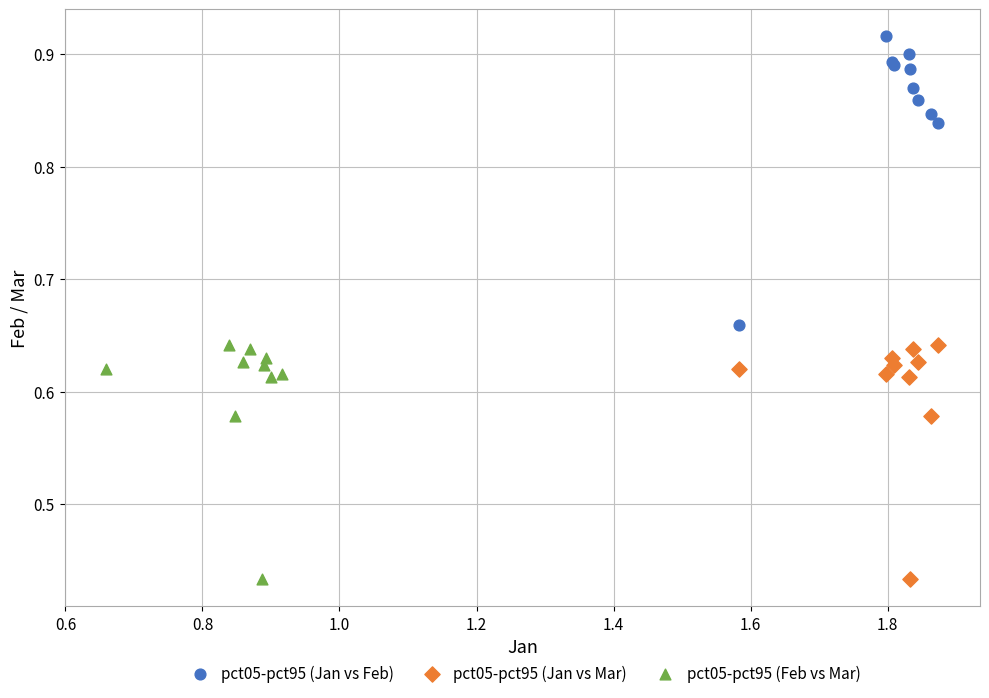

Which series has the widest spread of Y values?

pct05-pct95 (Jan vs Feb)